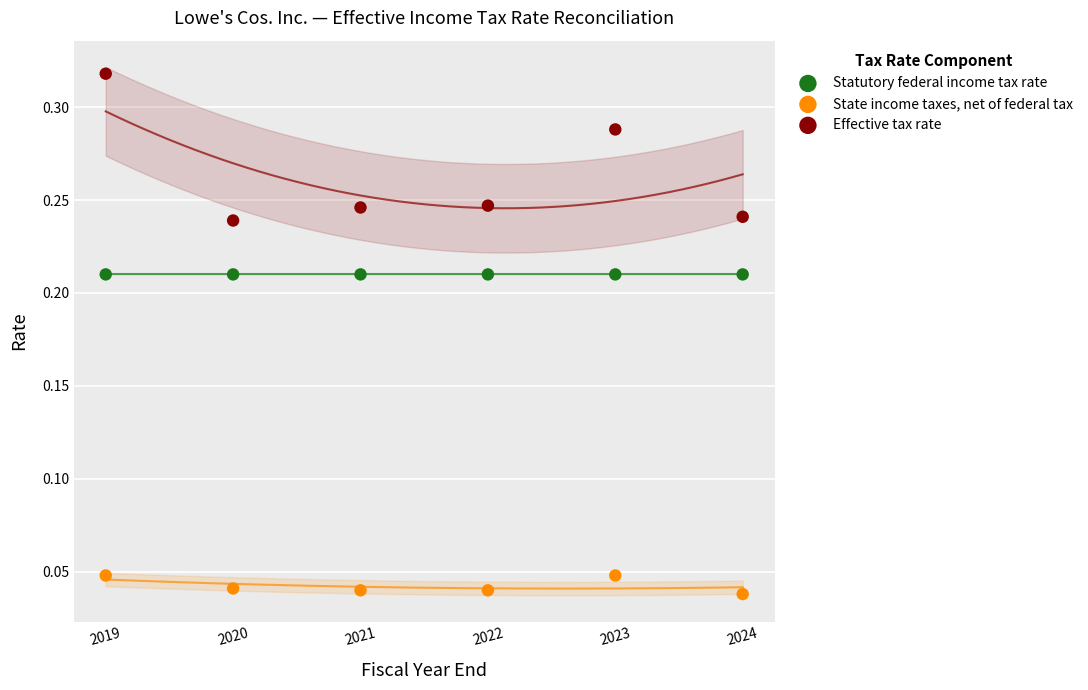

Which series reaches the minimum Y coordinate?

State income taxes, net of federal tax